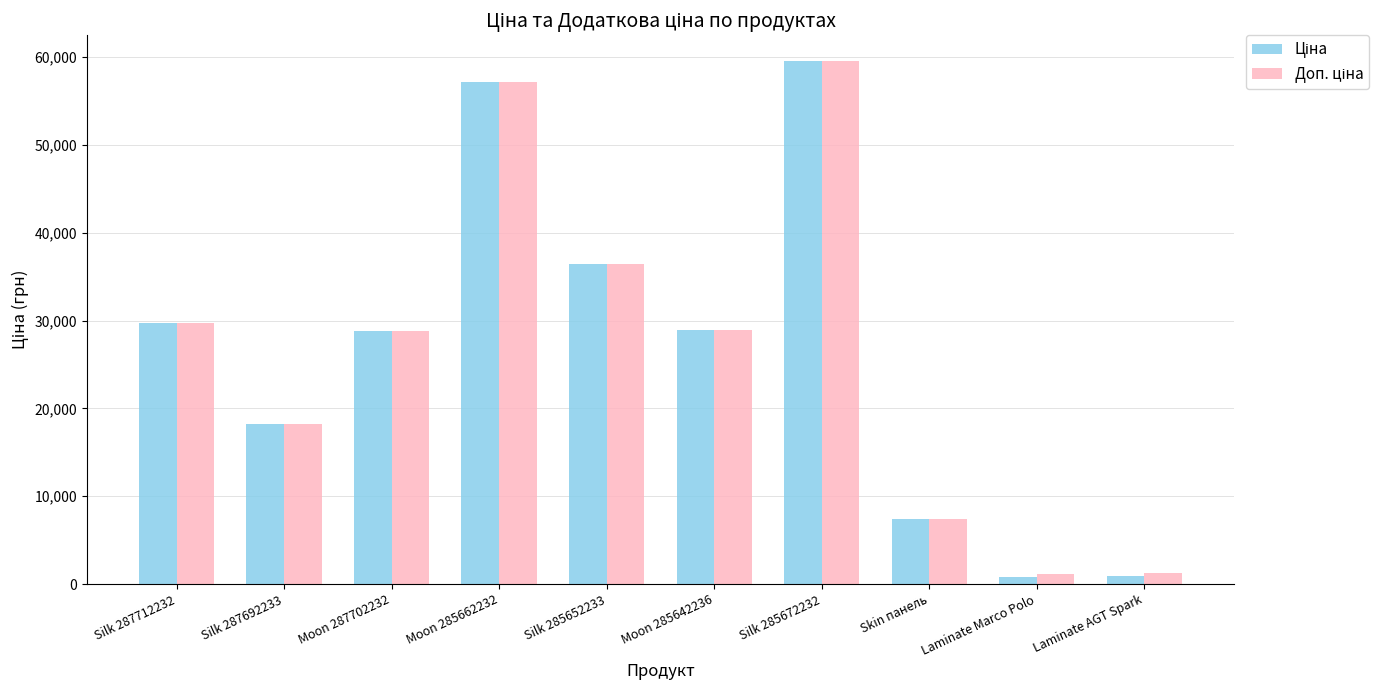

At how many categories does at least one series exceed 19893?

6